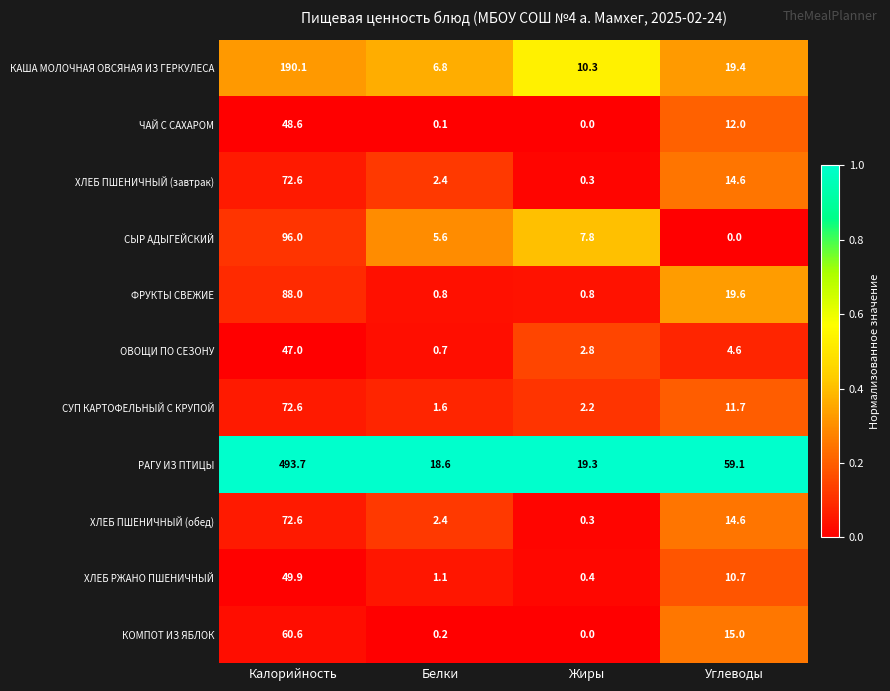

The value of ХЛЕБ ПШЕНИЧНЫЙ (обед) at Белки is 3.9. True or false?

False